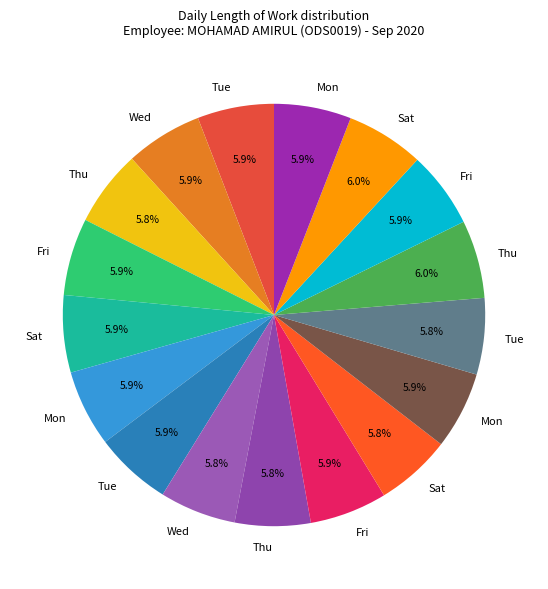

How many slices are in this pie chart?

17